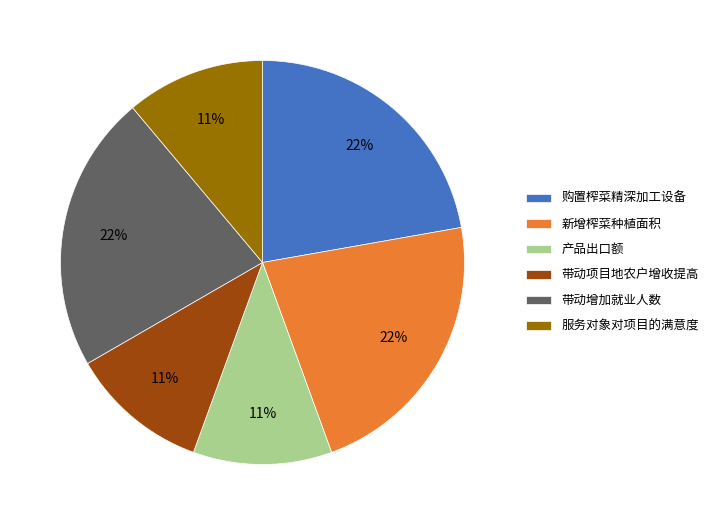

Is it true that 购置榨菜精深加工设备 is 30% of the pie?

False